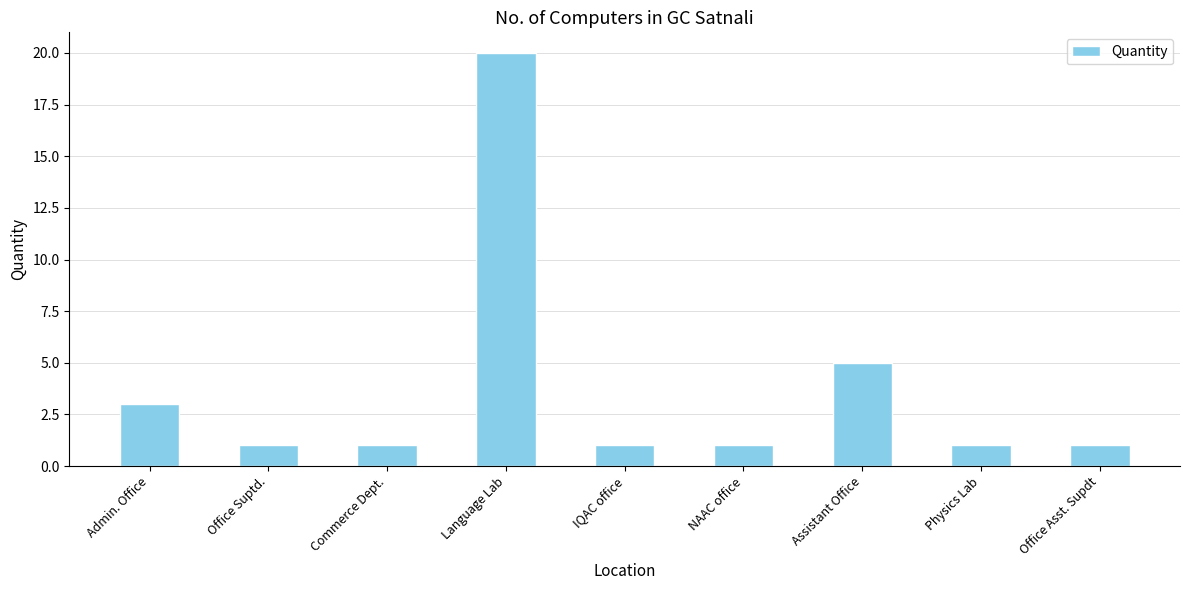

Reading right to left, what are all the values shown in this chart?

1	1	5	1	1	20	1	1	3